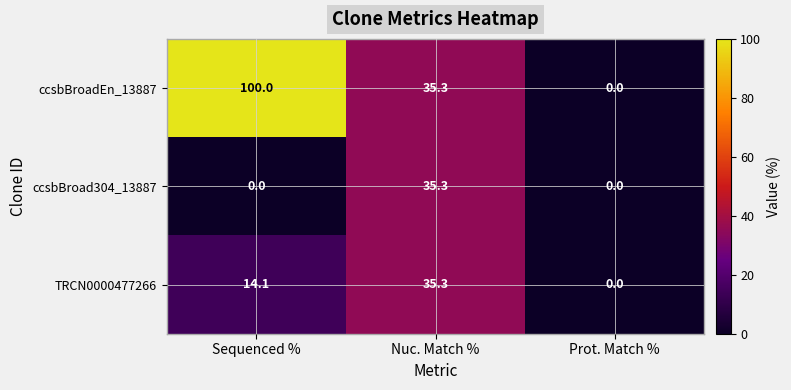

Which category has the highest value in the TRCN0000477266 series?

Nuc. Match %